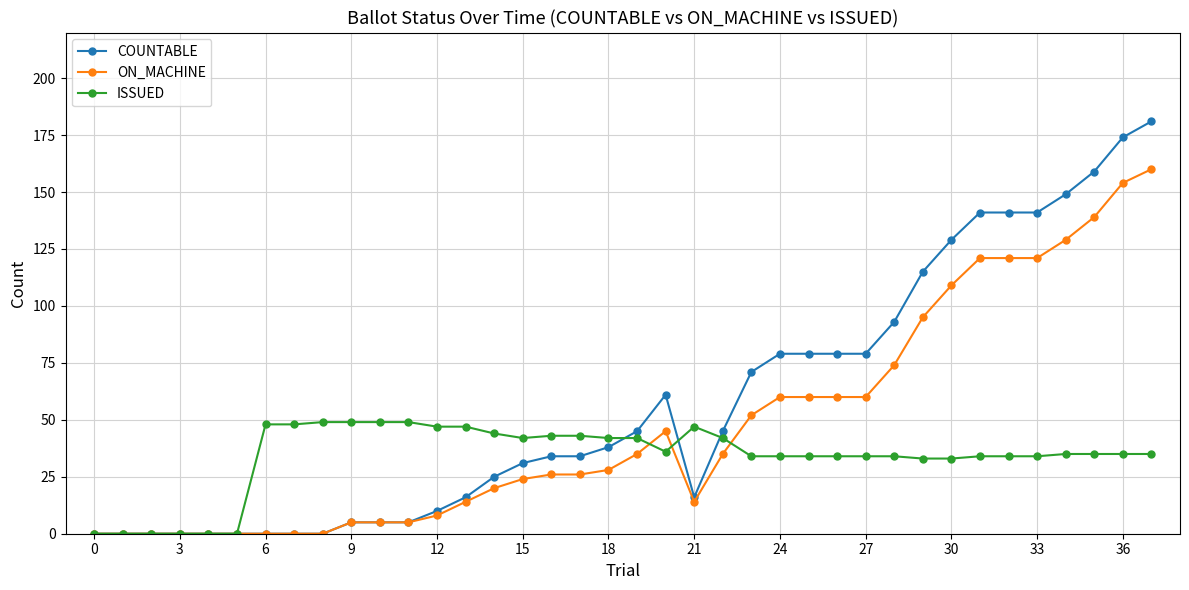

Which series has the widest spread of values?

COUNTABLE